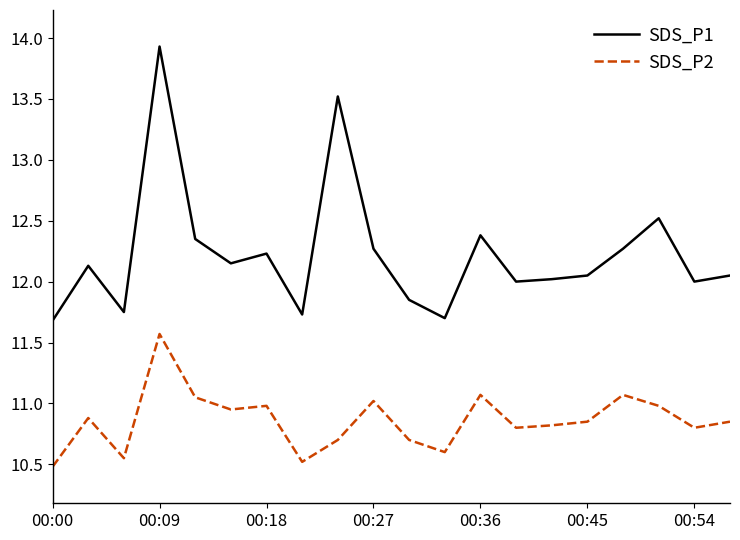

True or false: SDS_P1 and SDS_P2 cross at least once.

False